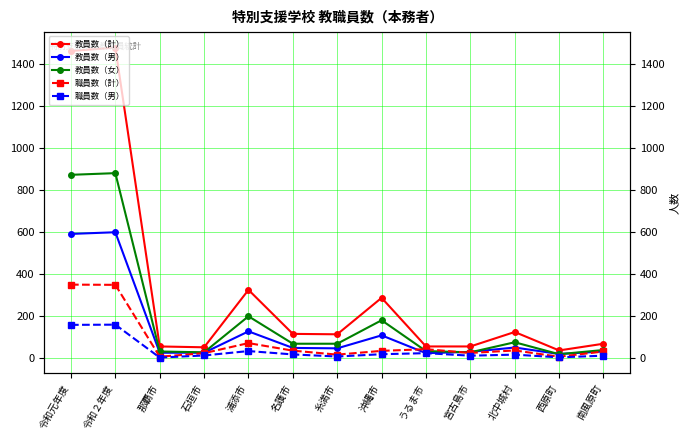

What are all the series names shown in the legend?

教員数（計）, 教員数（男）, 教員数（女）, 職員数（計）, 職員数（男）